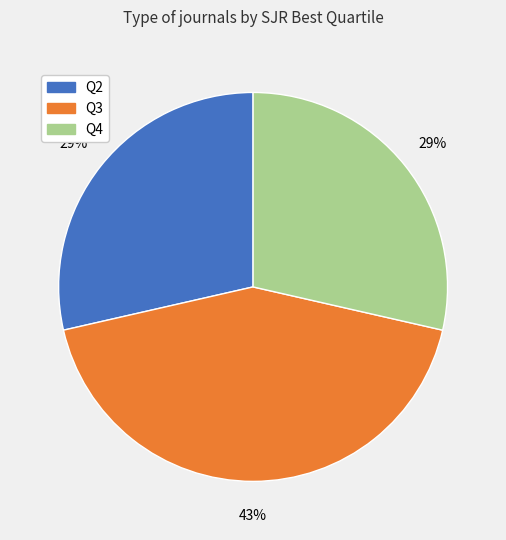

Approximately how many times larger is the value at Q4 compared to Q3?

0.7